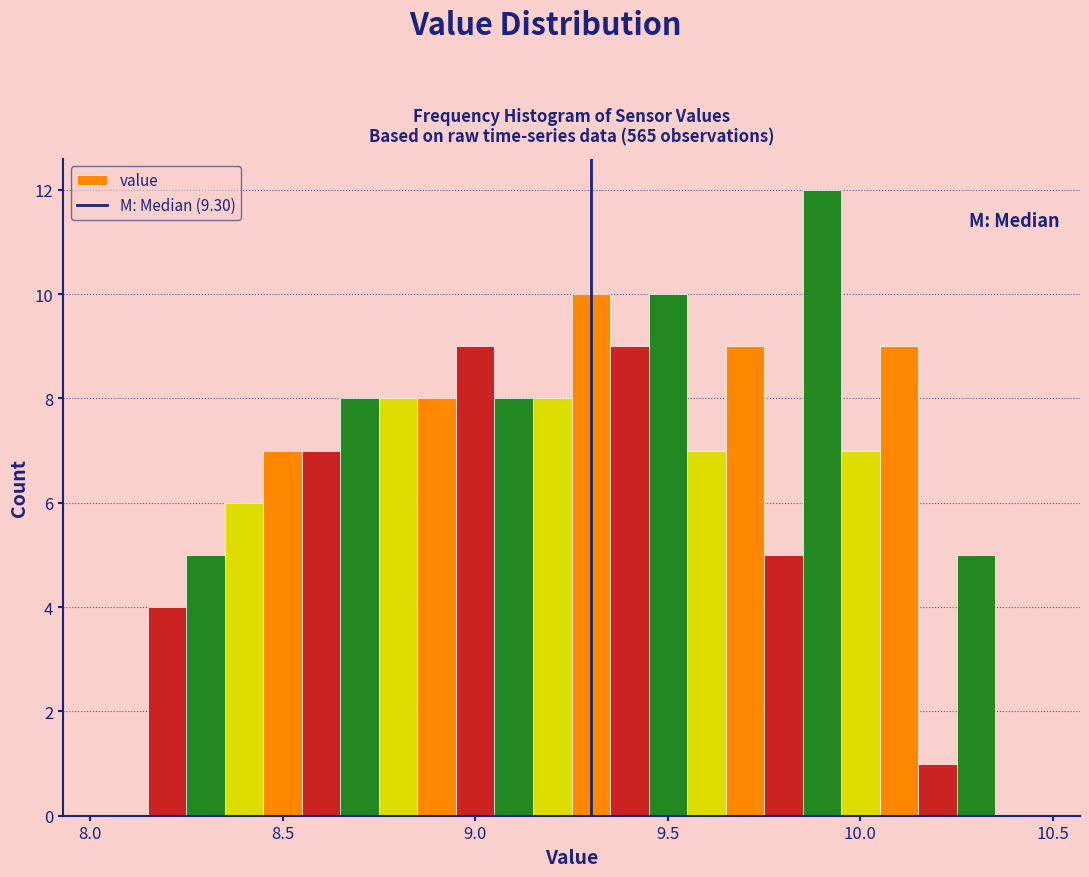

Around what value on the x-axis is the tallest bar? Give the approximate position of its centre, as read against the axis.

9.90